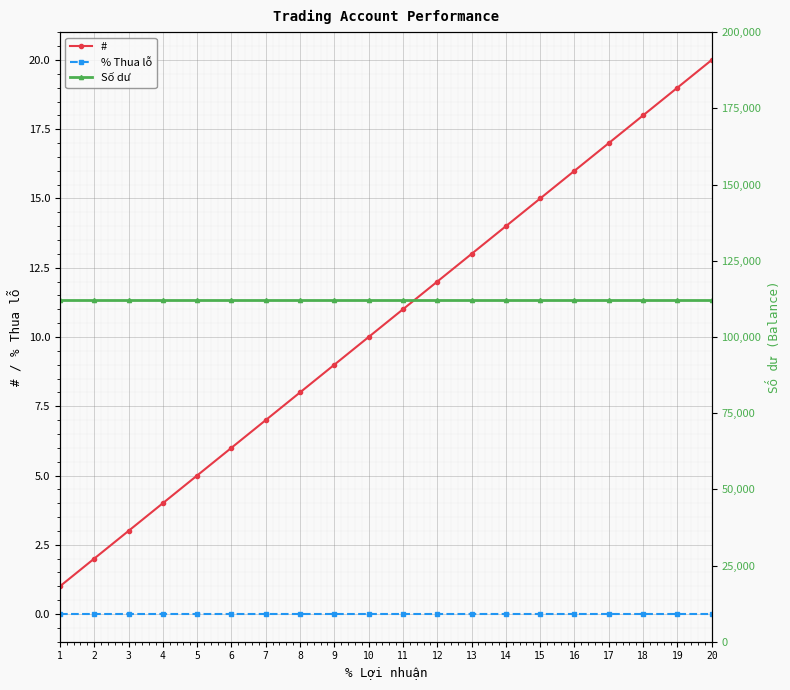

What is the value of the # point at the 15th from the left?

15